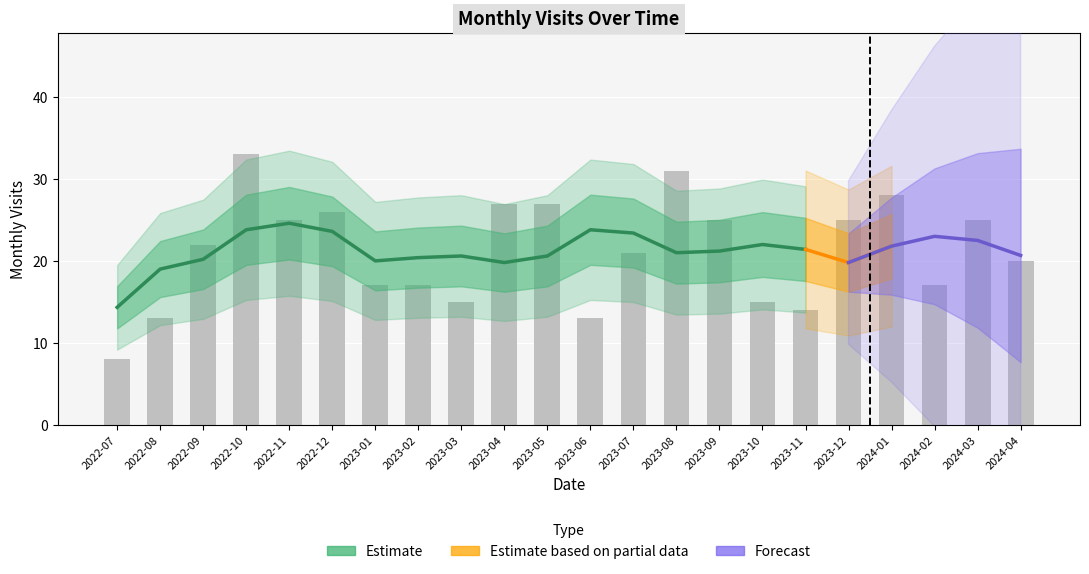

Where does the data first go above 22?

2022-10